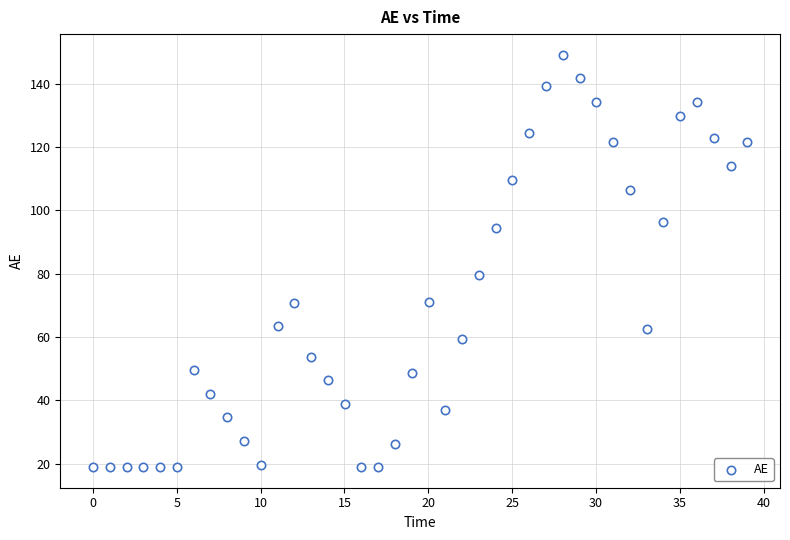

What Y value in the scatter plot is closest to 84?

79.6